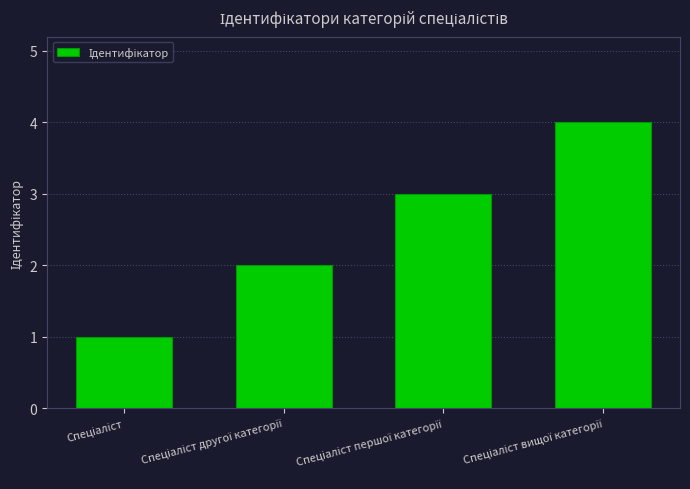

How many distinct data groups are displayed?

1